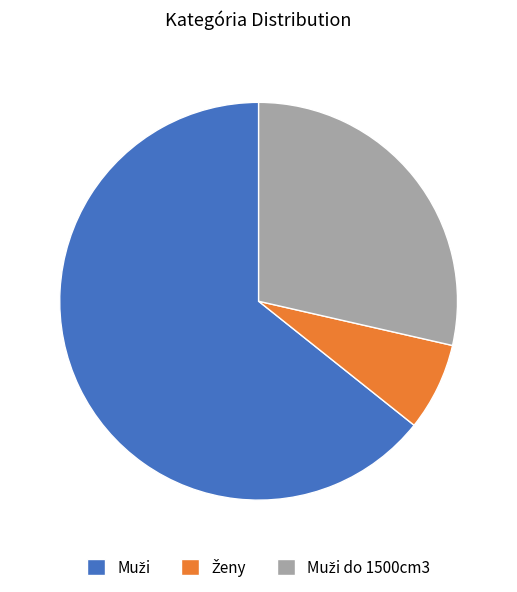

Does any single category account for the majority?

Yes